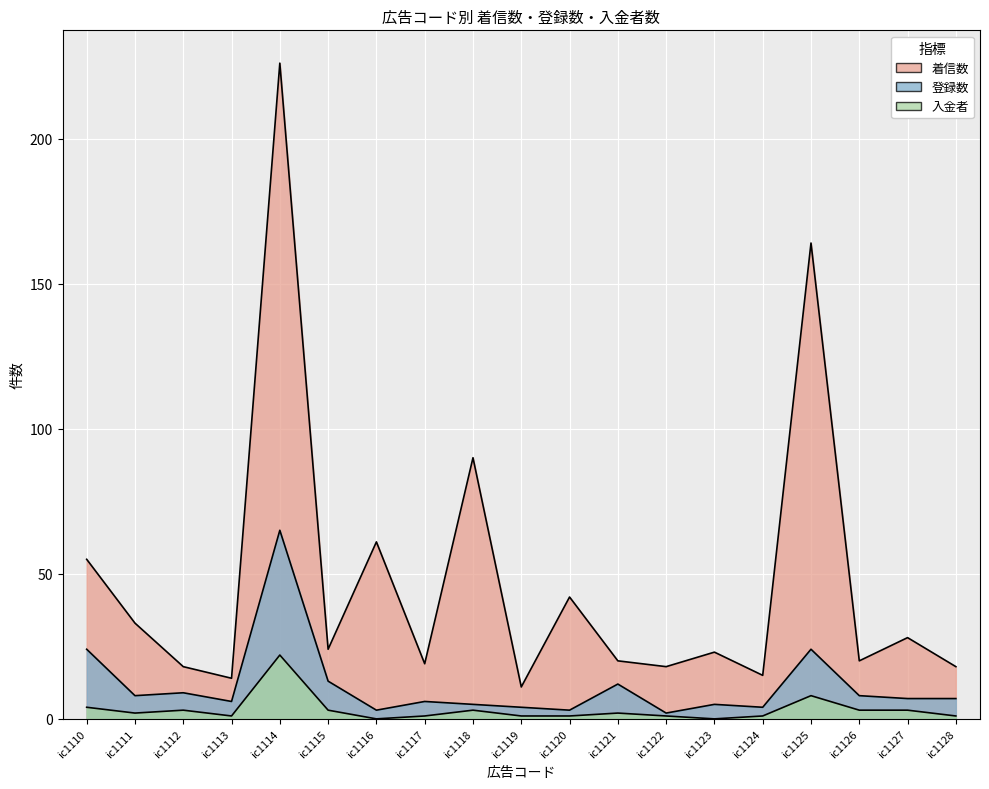

At which label does 入金者 reach its peak?

ic1114